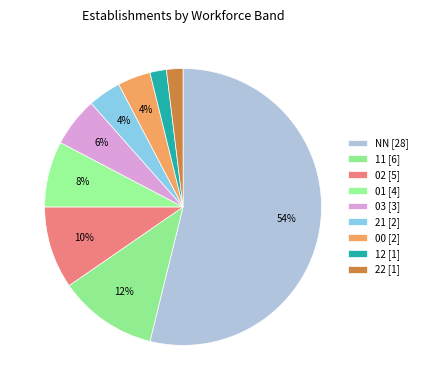

How many segments does this pie chart have?

9